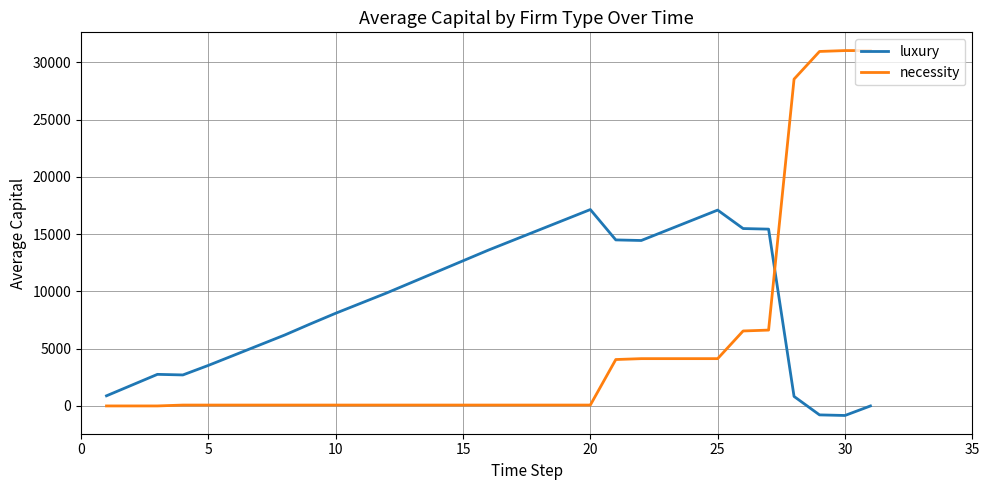

What is the maximum value for necessity?

31033.9